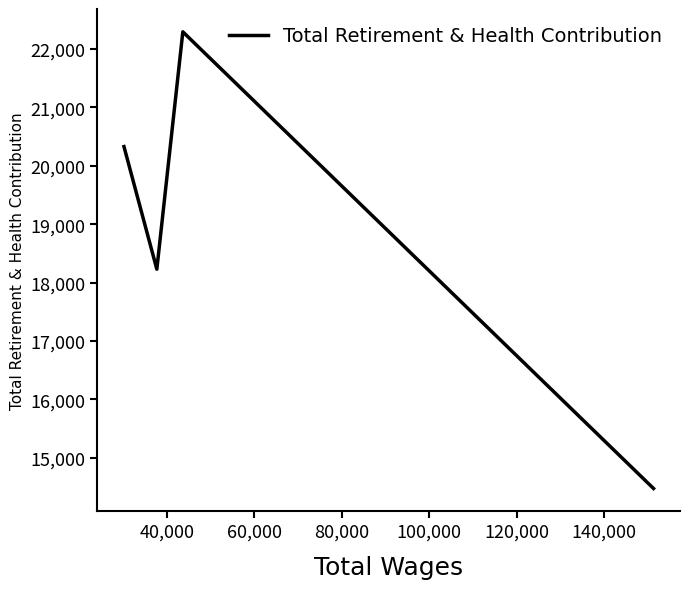

What is the maximum value shown in the chart?

22295